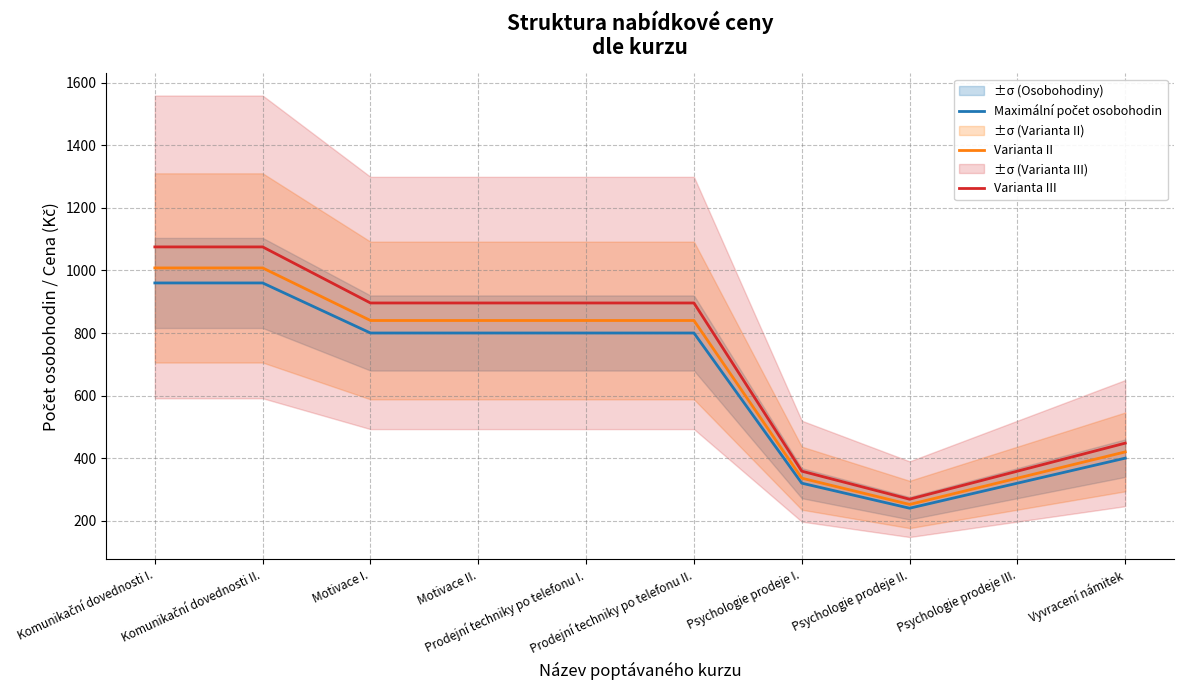

What is the approximate value of Varianta III at Psychologie prodeje II.?

268.8